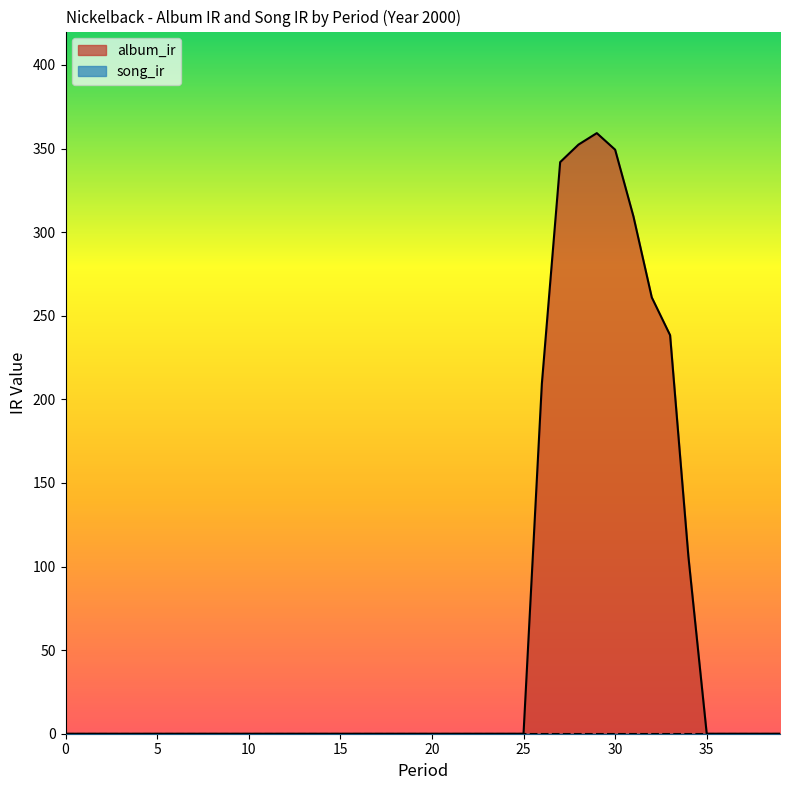

What is the change in value from 13 to 28?

+352.4